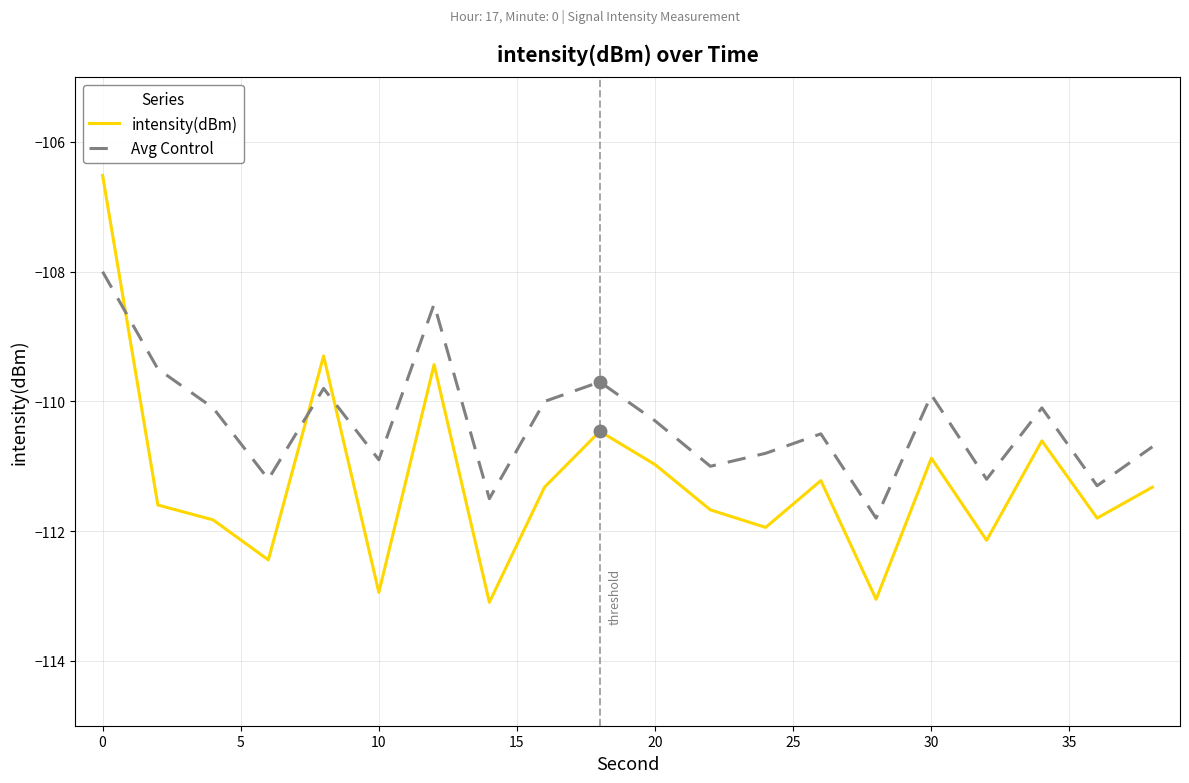

Does the chart display data point markers on the line(s)?

No